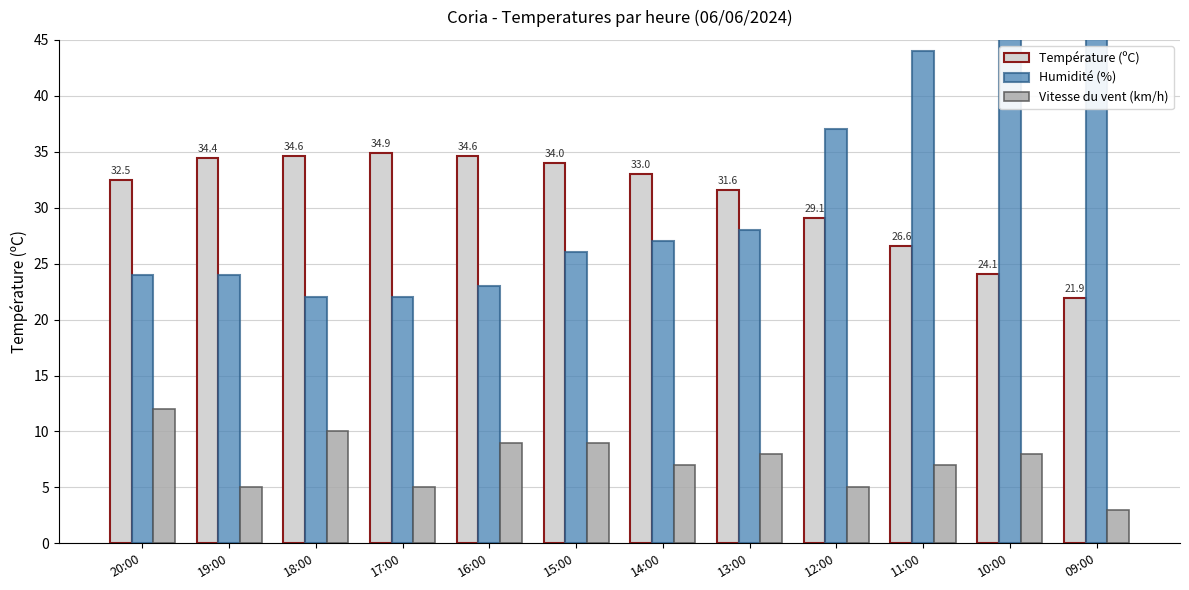

At how many categories does at least one series exceed 55?

1